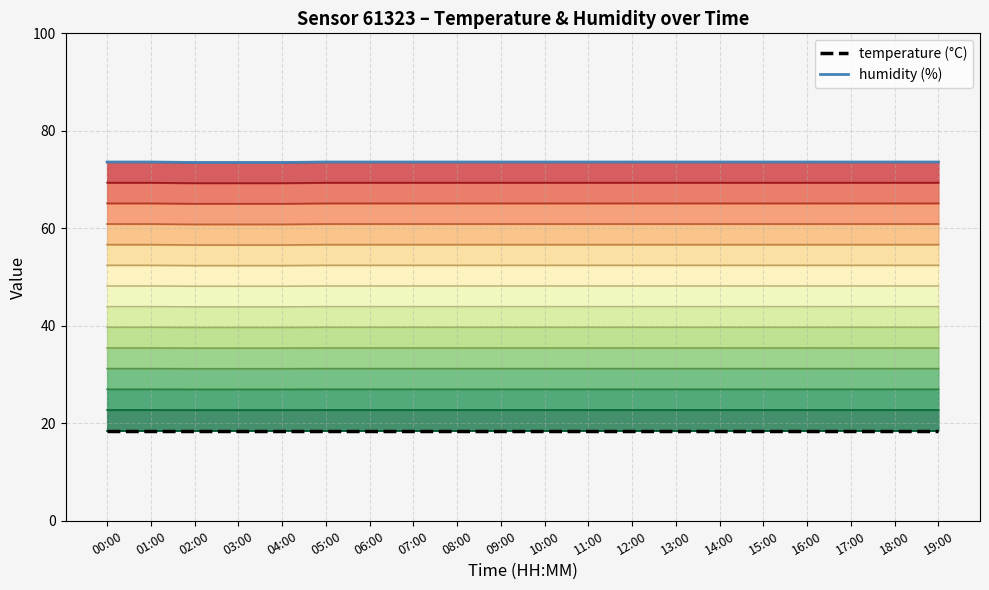

Rank the categories by value from highest to lowest.

00:00, 01:00, 05:00, 06:00, 07:00, 08:00, 09:00, 10:00, 11:00, 12:00, 13:00, 14:00, 15:00, 16:00, 17:00, 18:00, 19:00, 02:00, 03:00, 04:00